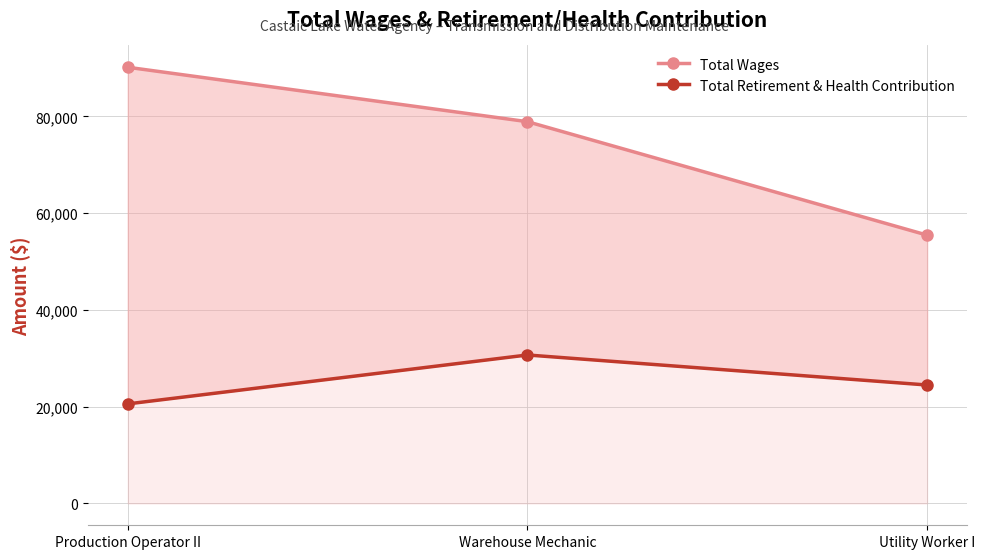

The Total Wages series shows 90167 at Production Operator II. True or false?

True